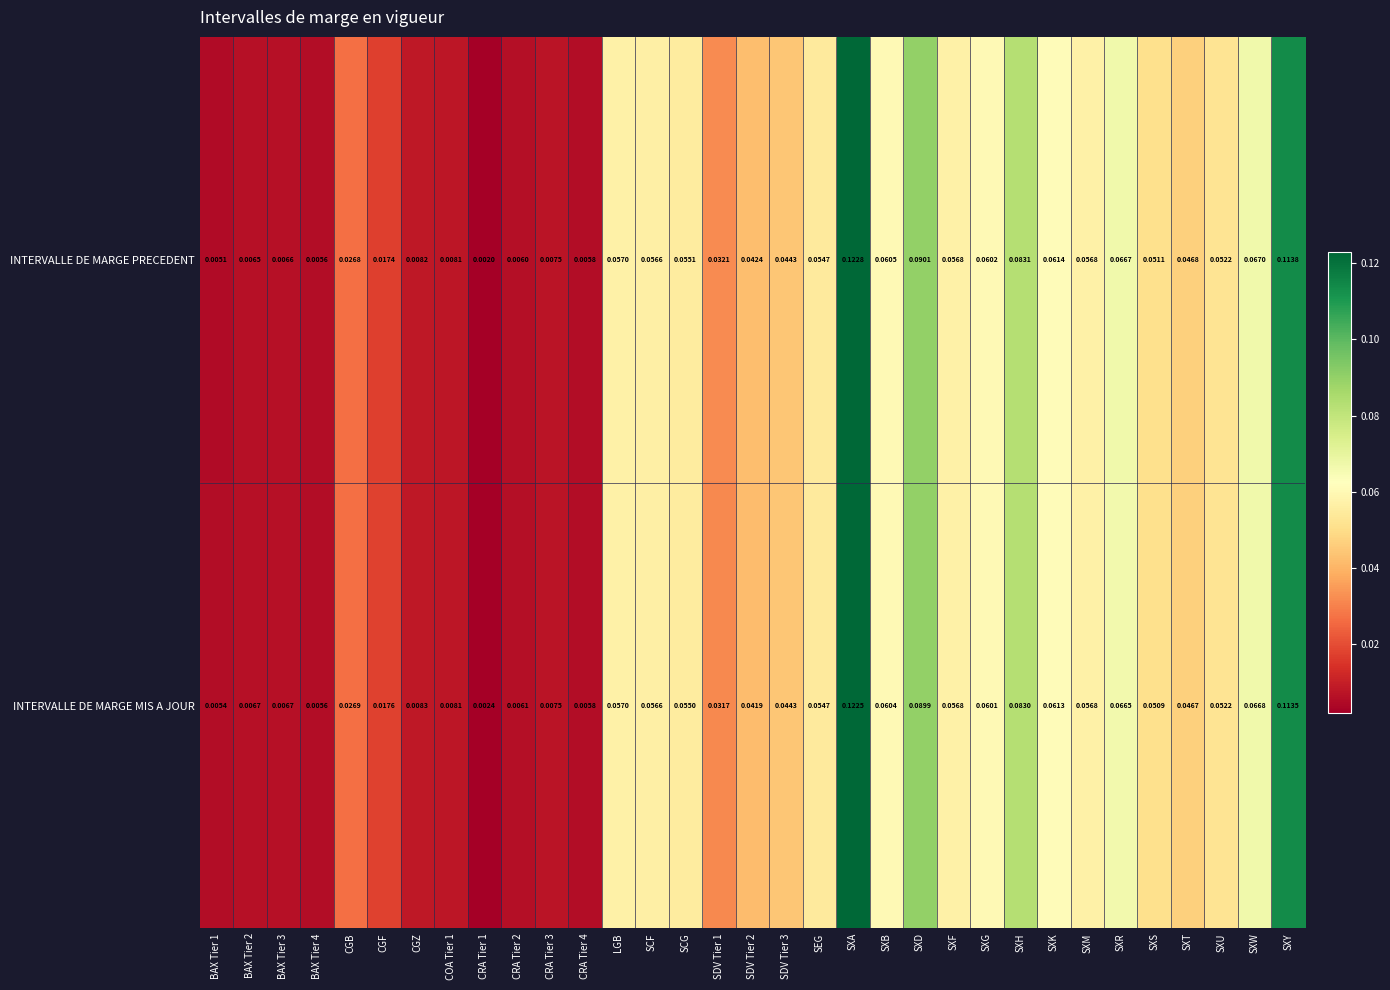

Which series has the largest range (max minus min)?

INTERVALLE DE MARGE PRECEDENT